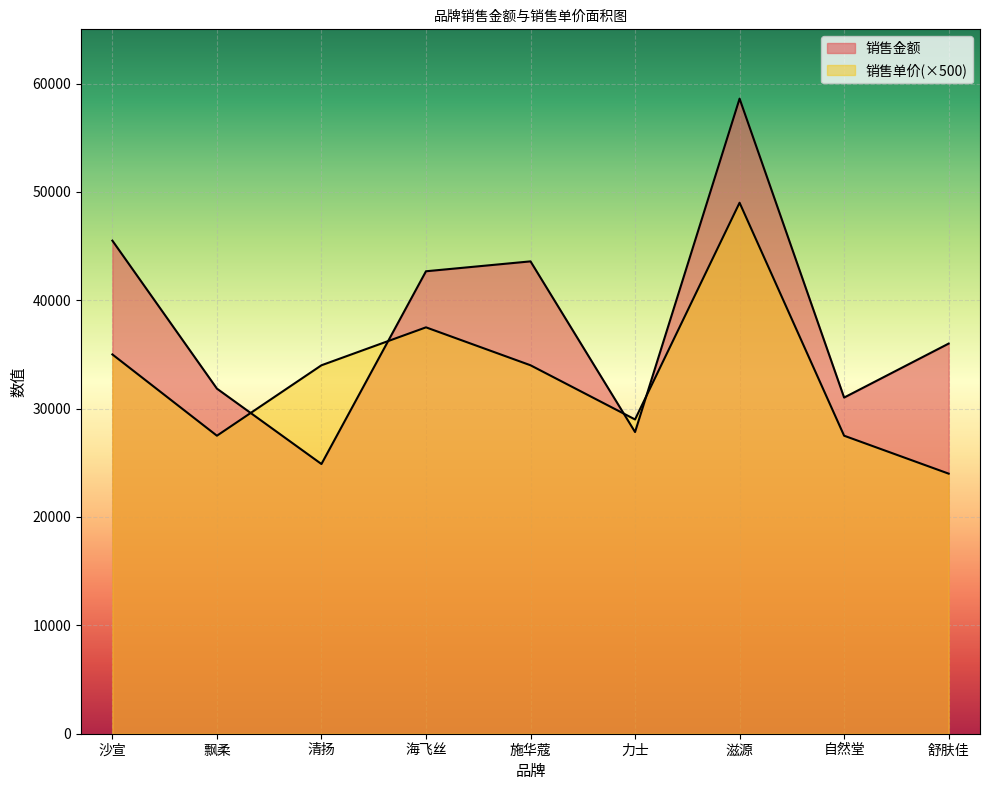

What are all the series names shown in the legend?

销售金额, 销售单价